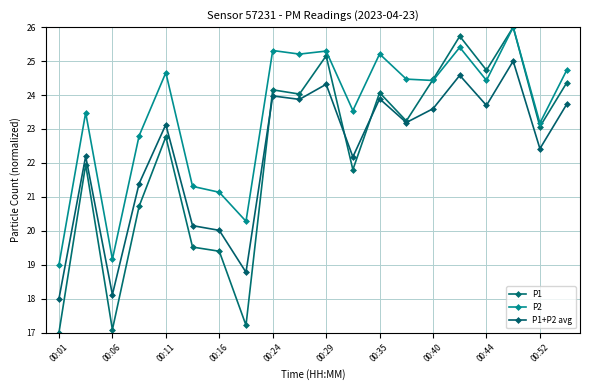

At which label is P1+P2 avg closest to 21?

00:16